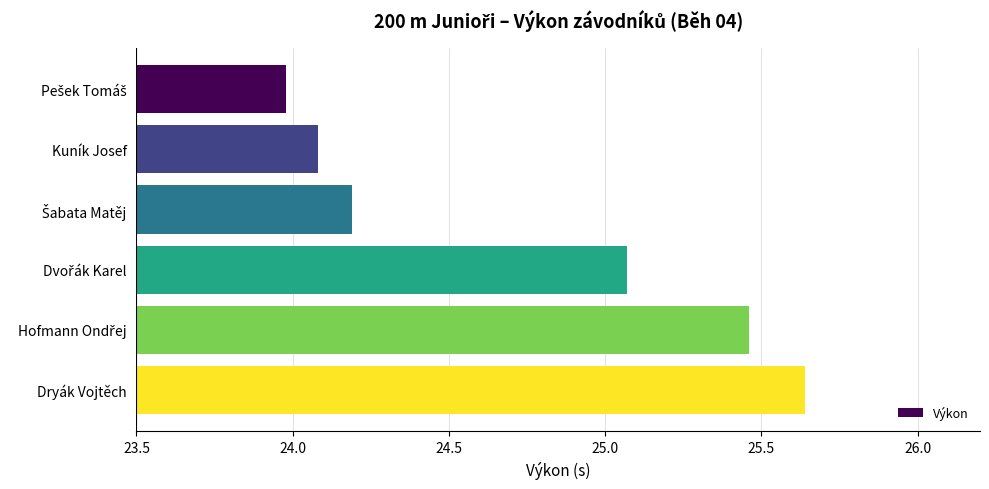

How many values exceed 25?

3